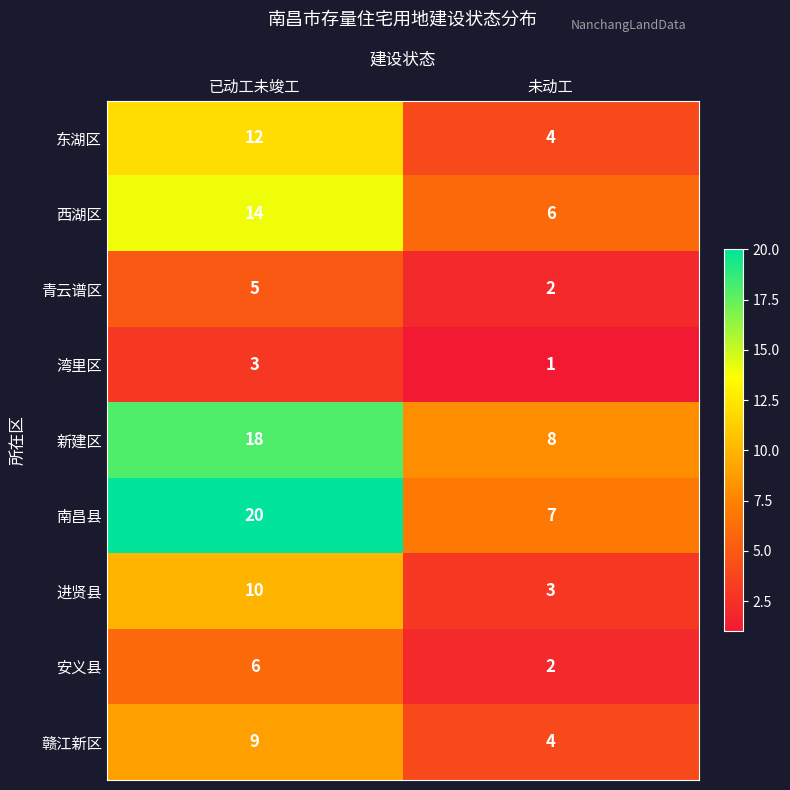

Where is 青云谱区 nearest to the value 3?

未动工